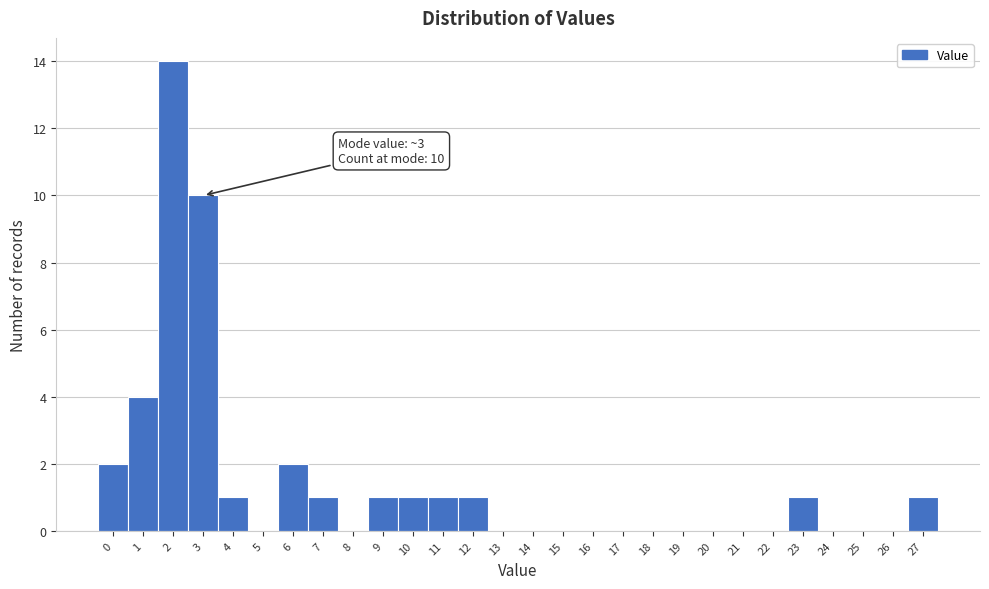

Reading left to right, what are all the values shown in this chart?

0=2	1=4	2=14	3=10	4=1	5=0	6=2	7=1	8=0	9=1	10=1	11=1	12=1	13=0	14=0	15=0	16=0	17=0	18=0	19=0	20=0	21=0	22=0	23=1	24=0	25=0	26=0	27=1